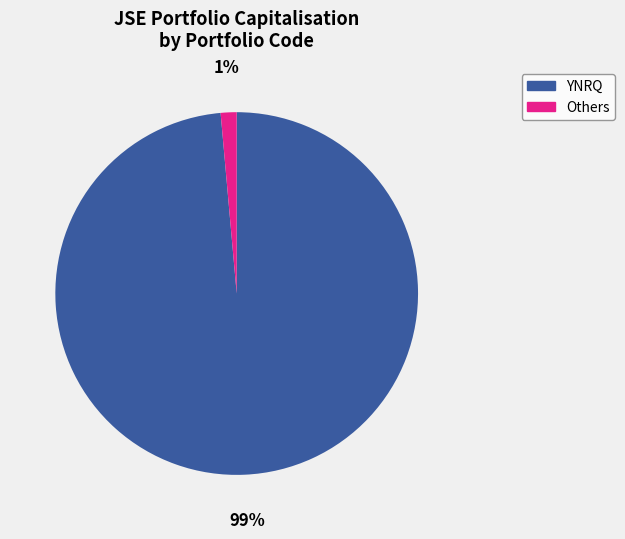

Is it true that YNRQ is 99% of the pie?

True